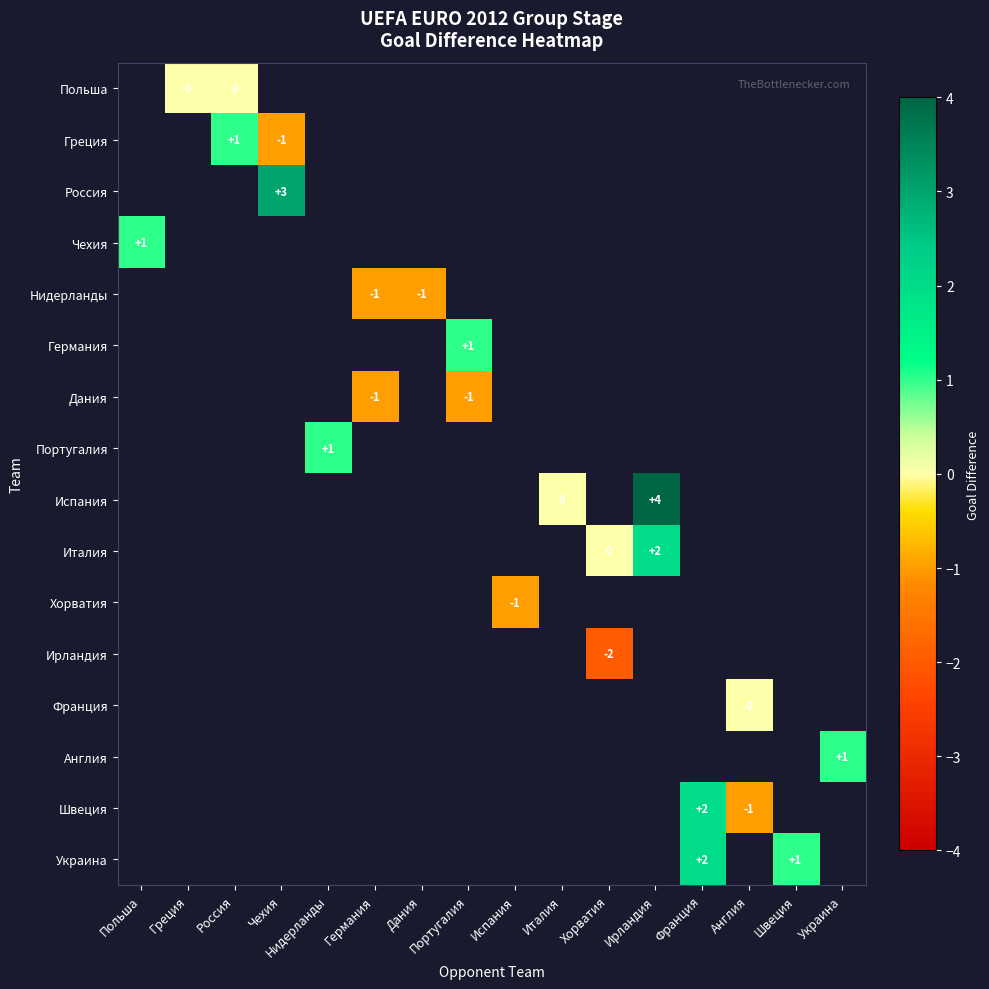

Is it true that Испания equals 2 at Ирландия?

False